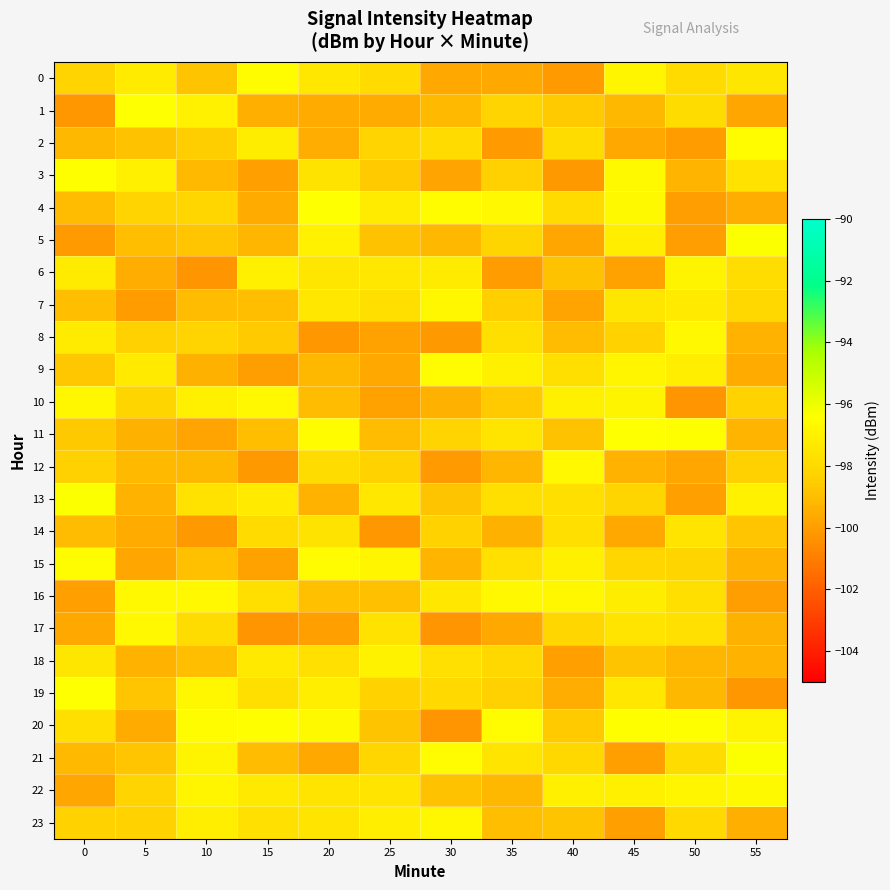

How many data points does each series have?

12